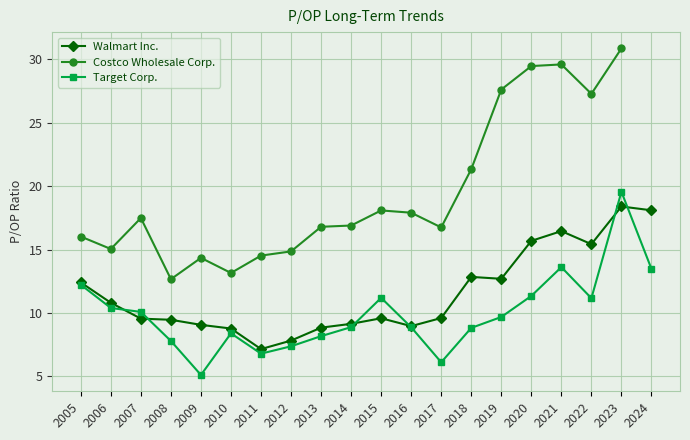

Is this an area chart (filled region under the line)?

No